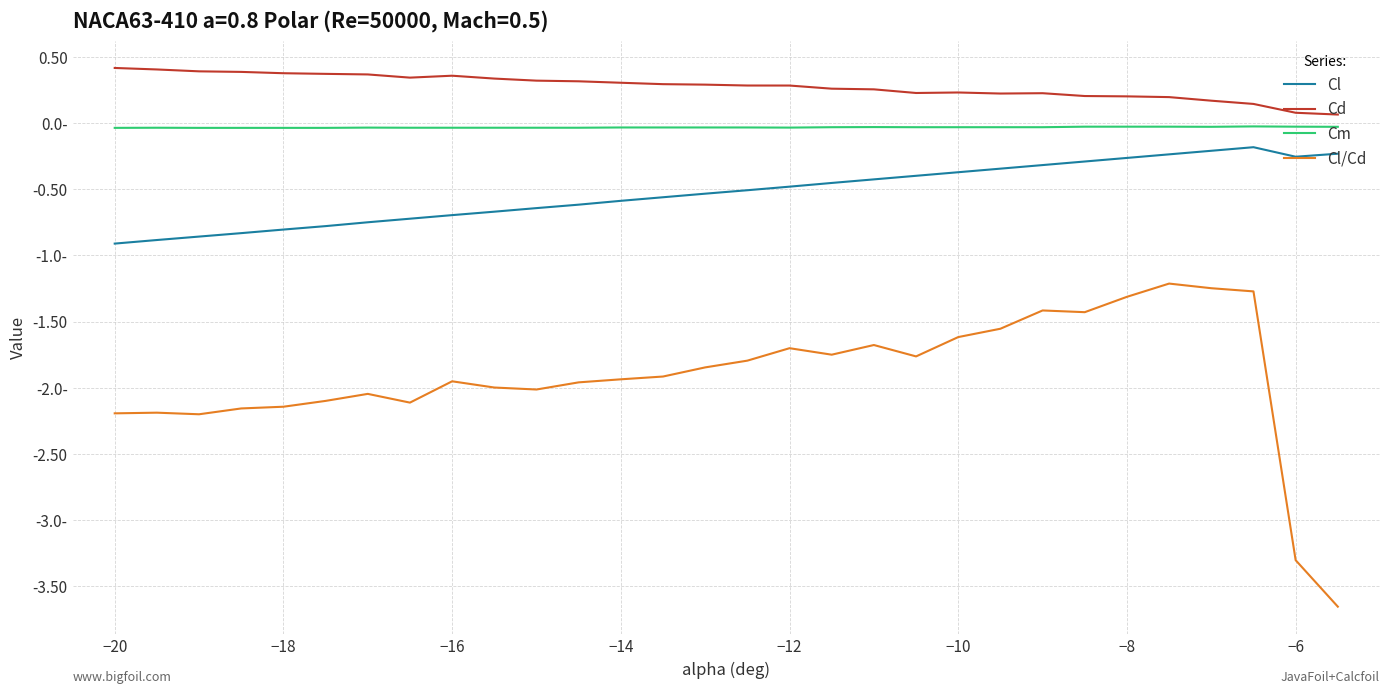

What is the difference between the second highest and second lowest values in the Cl/Cd series?

2.1